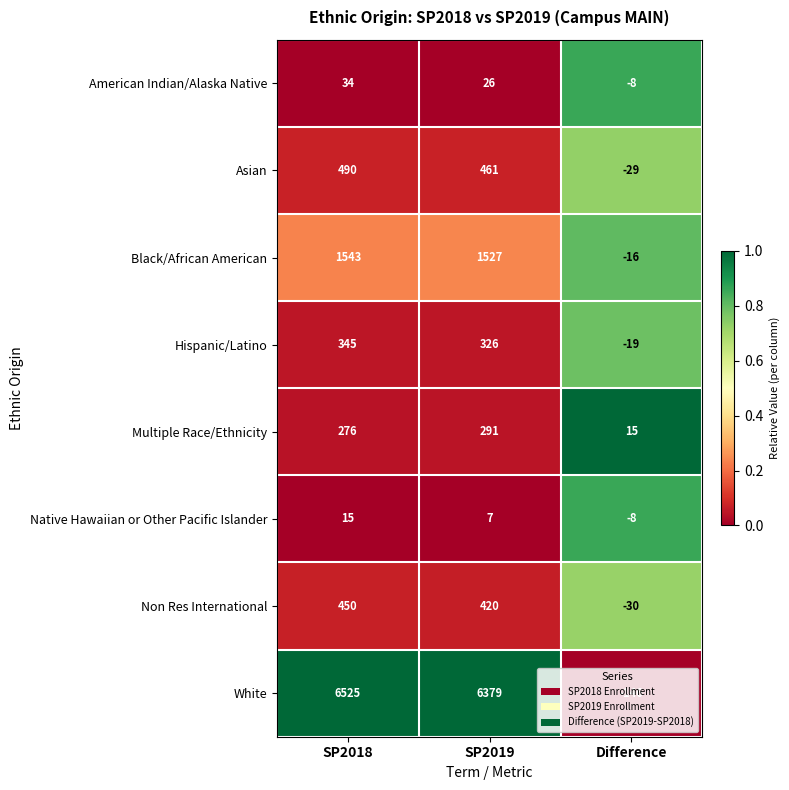

What is the total value across all series at SP2019?

9437